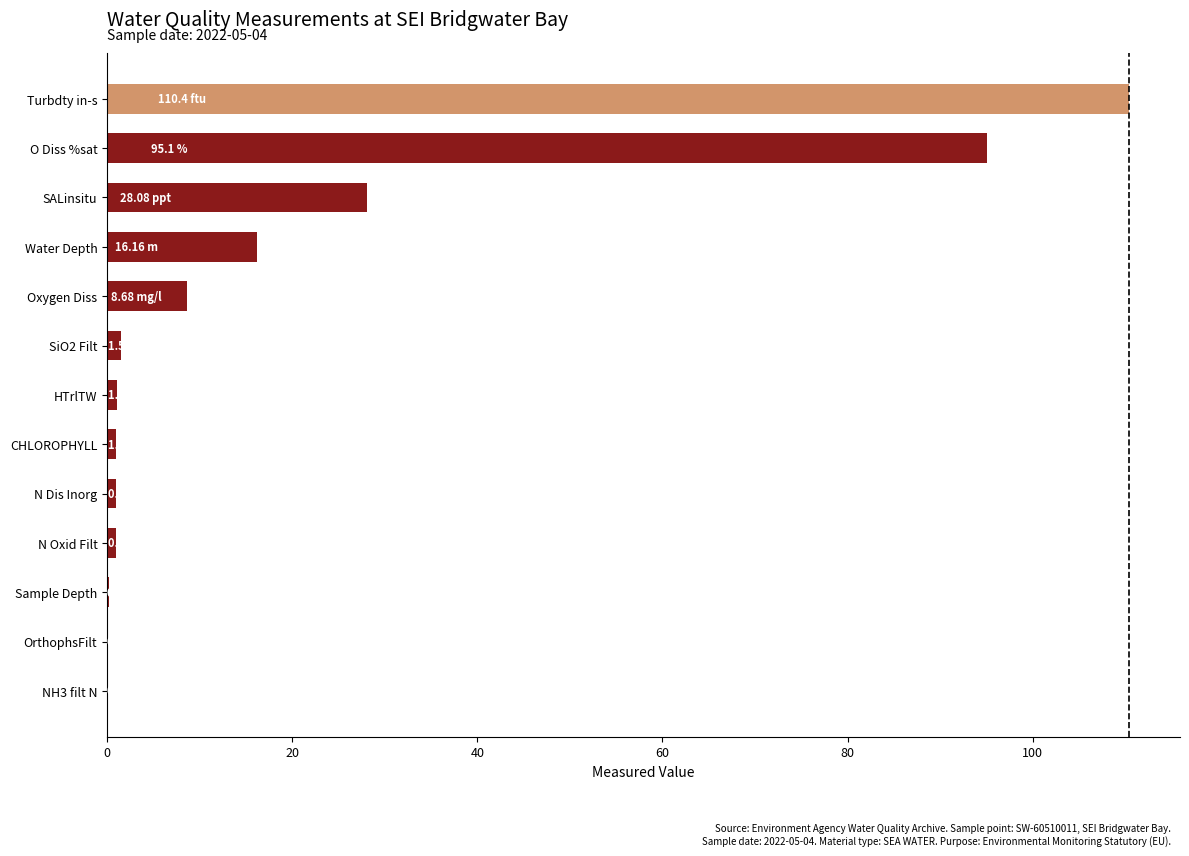

Between O Diss %sat and Sample Depth, which is larger?

O Diss %sat